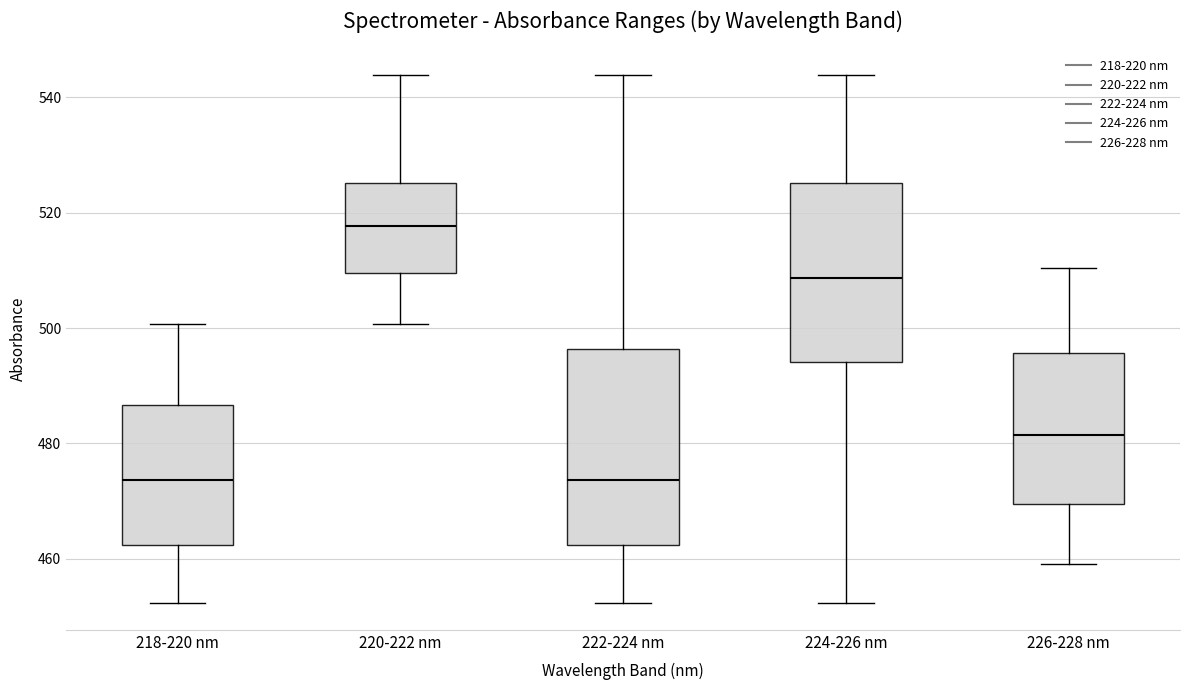

Reading left to right, read every box against the y-axis: the position of its median line, the range the box covers, and the ends of its whiskers. The values are not printed on the chart, so give them approximately, as read against the axis.

218-220 nm: median 474, box 462 to 486, whiskers 452 to 500
220-222 nm: median 518, box 510 to 526, whiskers 500 to 544
222-224 nm: median 474, box 462 to 496, whiskers 452 to 544
224-226 nm: median 508, box 494 to 526, whiskers 452 to 544
226-228 nm: median 482, box 470 to 496, whiskers 460 to 510